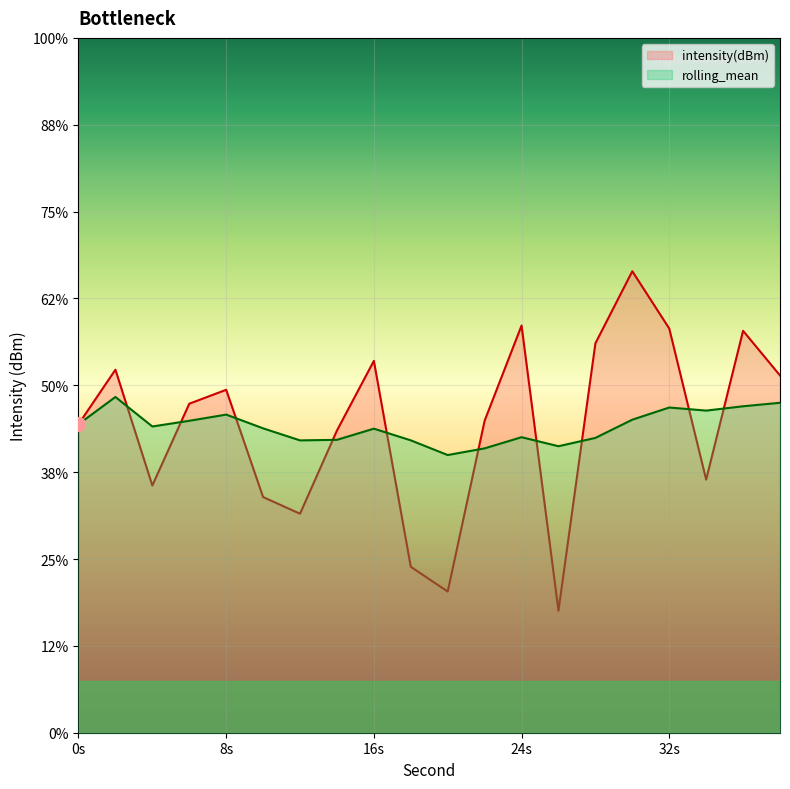

Rank the series by their maximum value, from highest to lowest.

intensity(dBm), rolling_mean